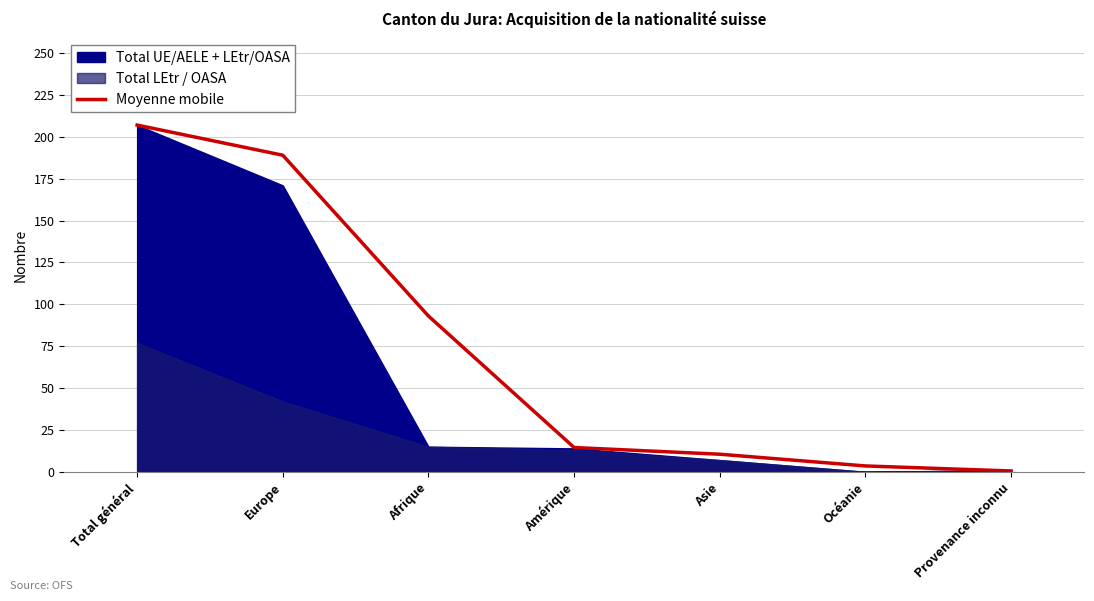

Where is the data nearest to the value 103?

Afrique